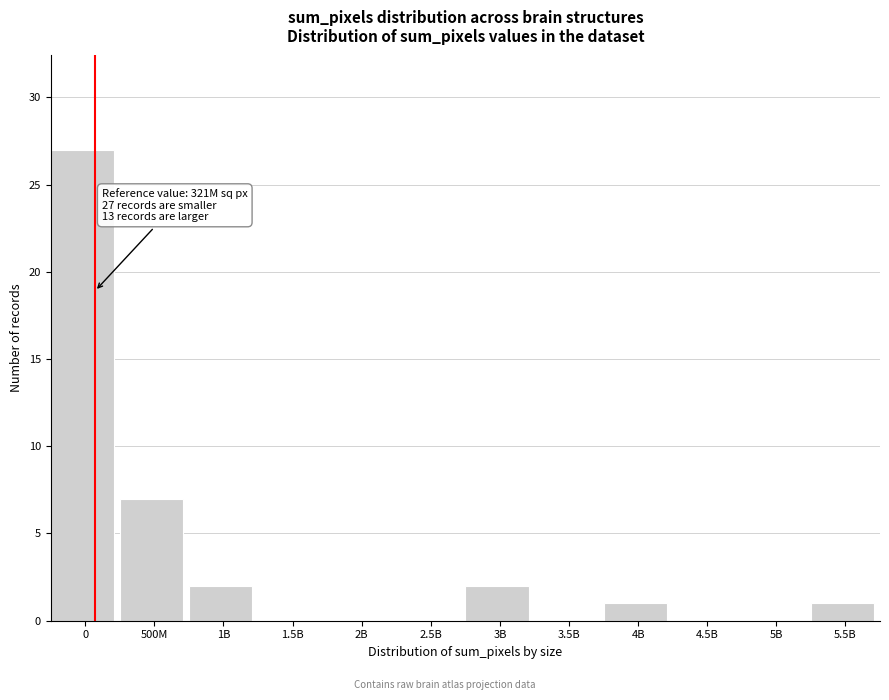

Reading left to right, list all the values displayed in this chart.

0=27	500M=7	1B=2	1.5B=0	2B=0	2.5B=0	3B=2	3.5B=0	4B=1	4.5B=0	5B=0	5.5B=1